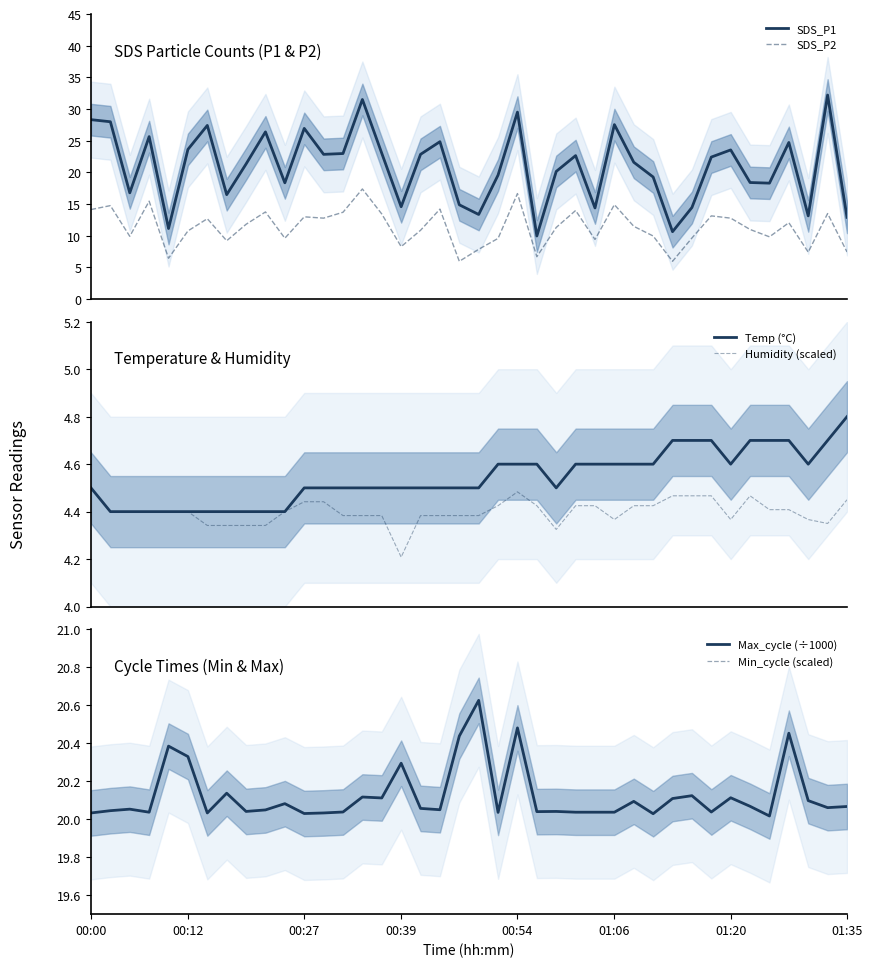

What is the highest value of the SDS_P2 series?

17.4